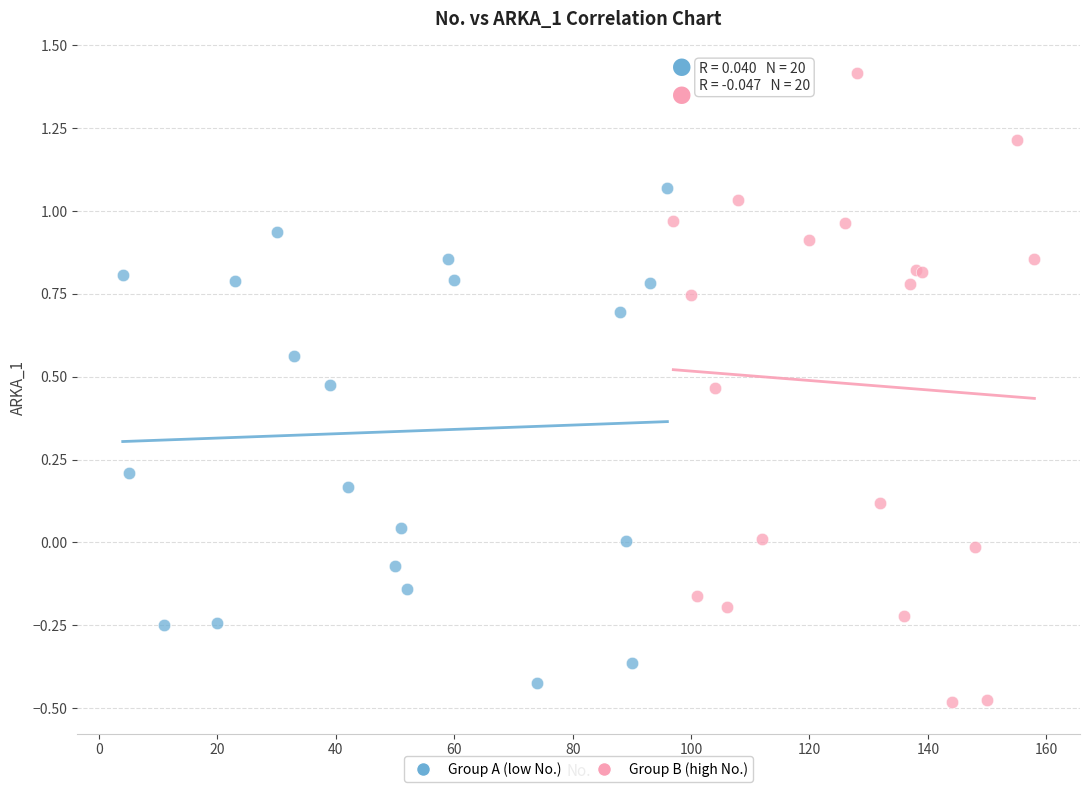

Which series reaches the maximum Y coordinate?

Group B (high No.)